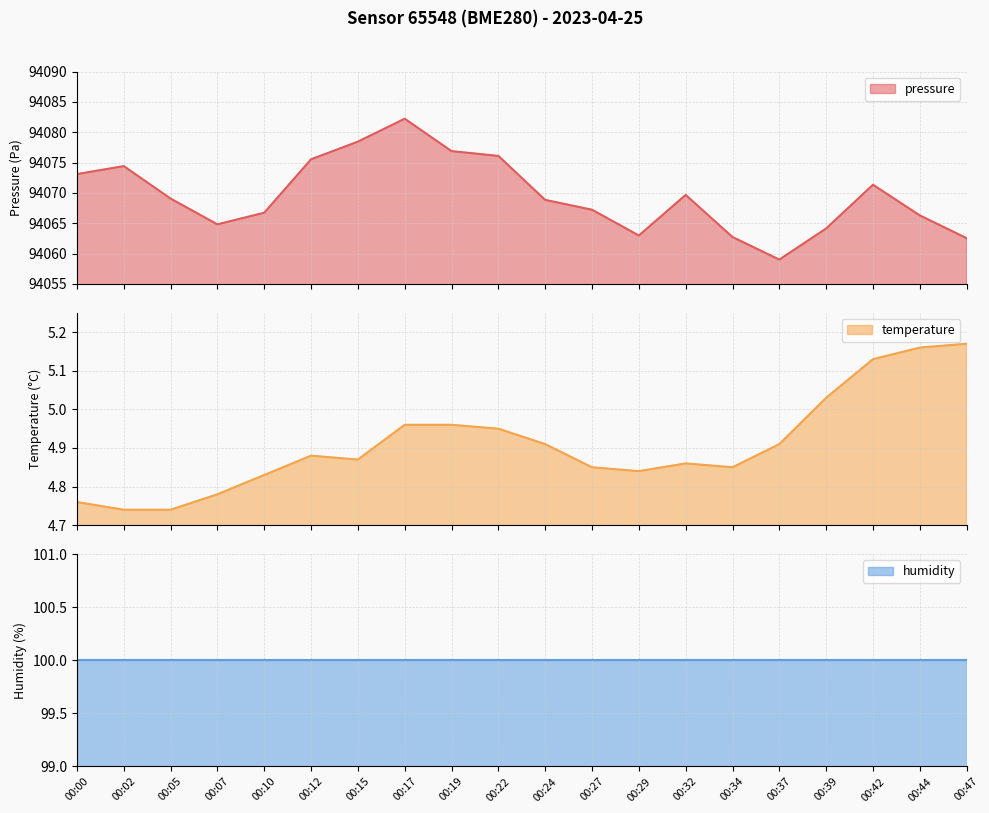

What is the highest value of the pressure series?

94082.2